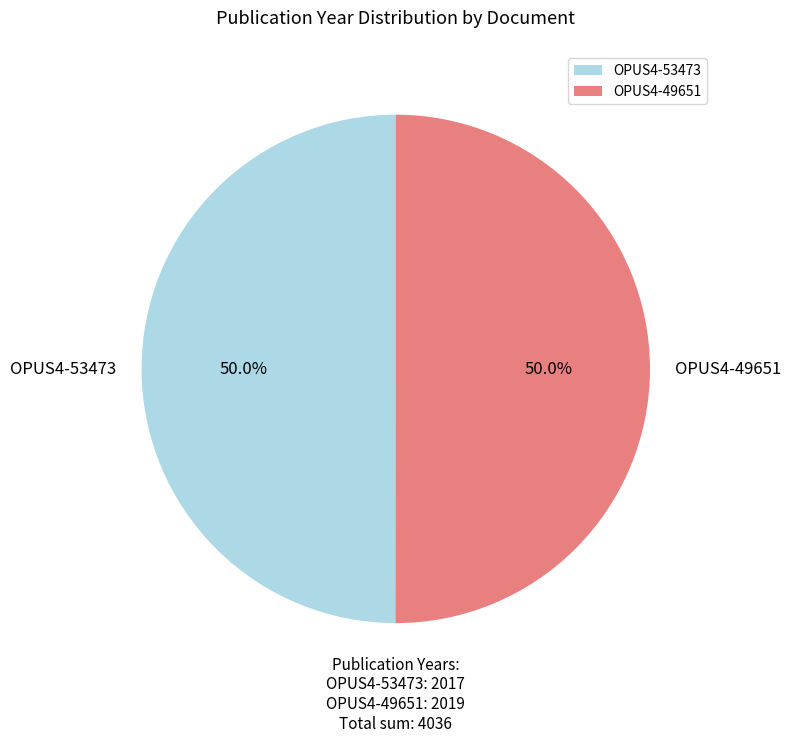

Combined, what portion of the pie is OPUS4-53473 and OPUS4-49651?

100.0%